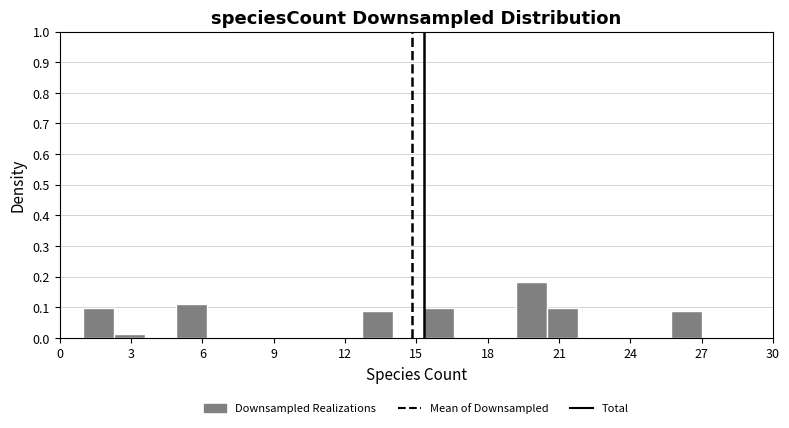

Read against the x-axis, roughly where is the centre of the tallest bar?

20.0